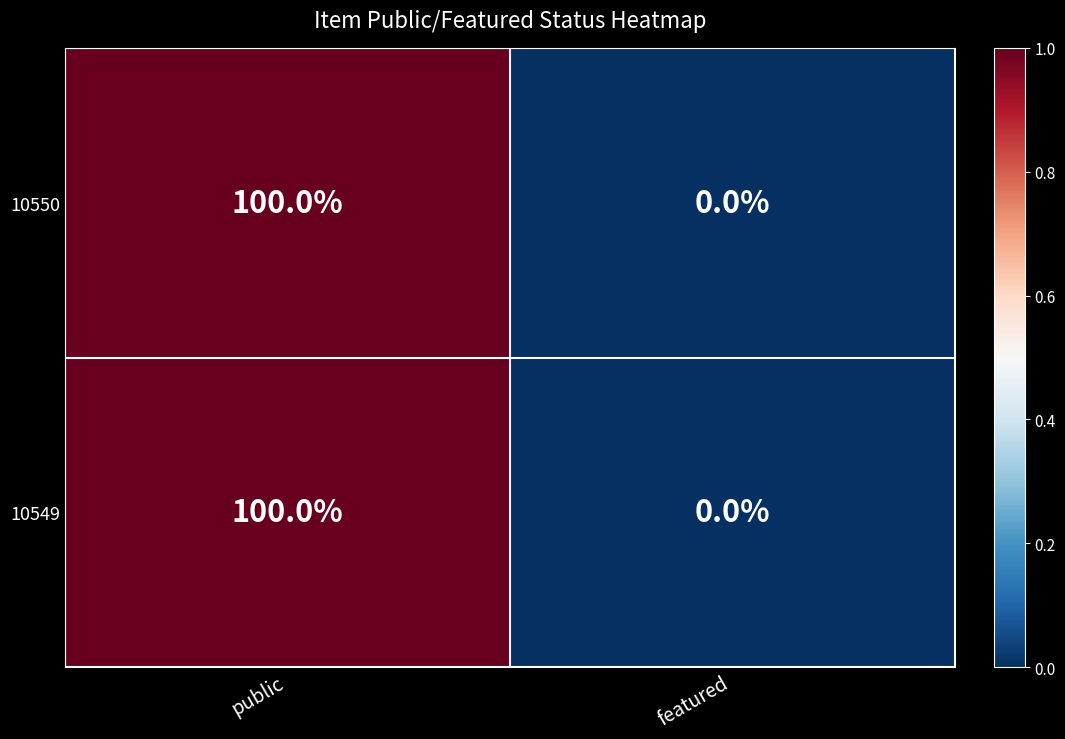

List the labels in order of 10550 value, largest first.

public, featured